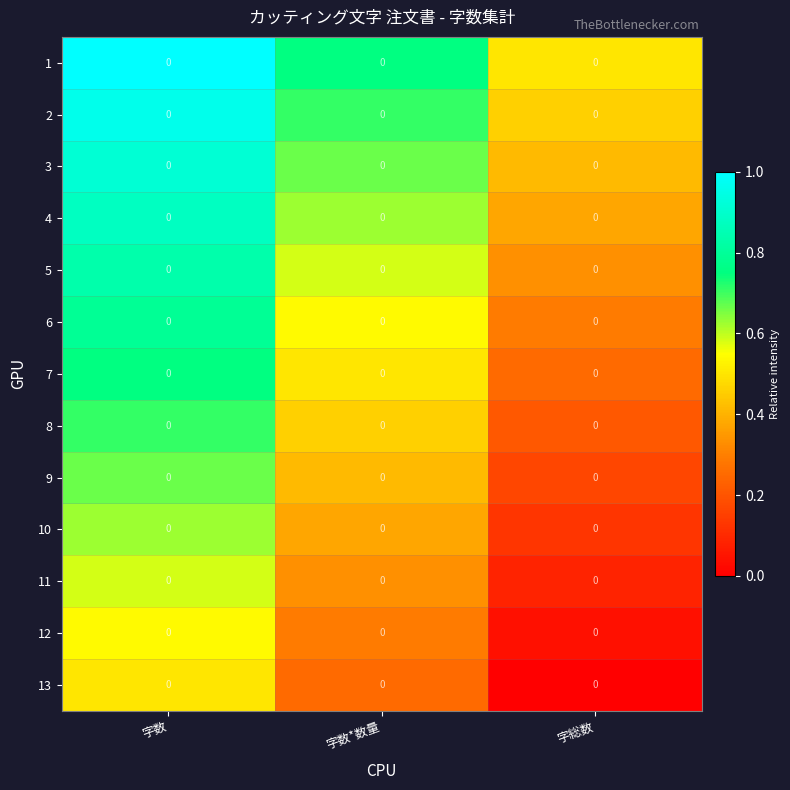

Rank the categories by row_1 value from lowest to highest.

字総数, 字数*数量, 字数